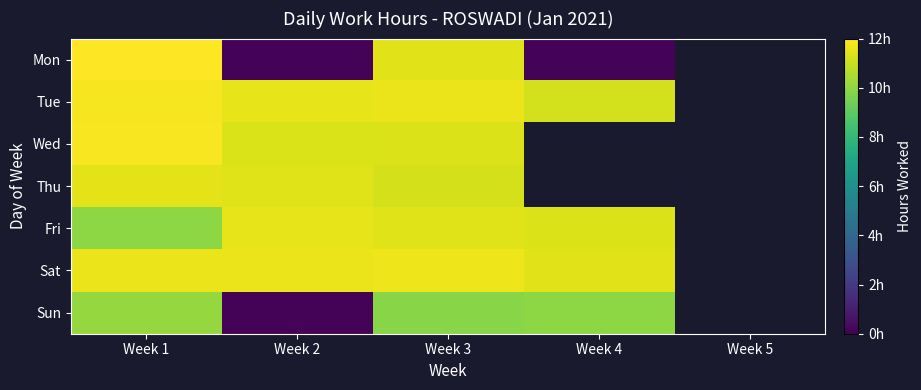

What is the difference between the maximum and minimum values in the Fri series?

1.6